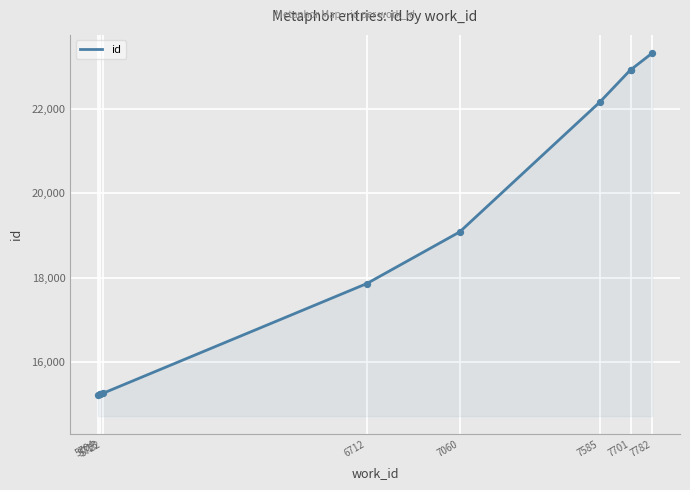

Which has a higher value, 5713 or 7782?

7782